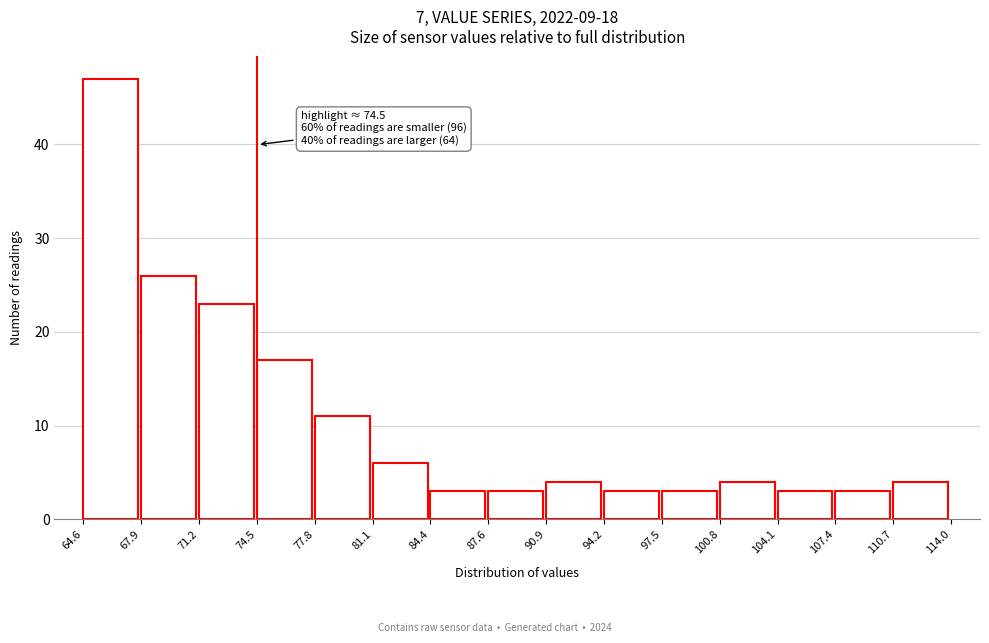

Which range on the x-axis has the tallest bar?

64.6 to 67.9